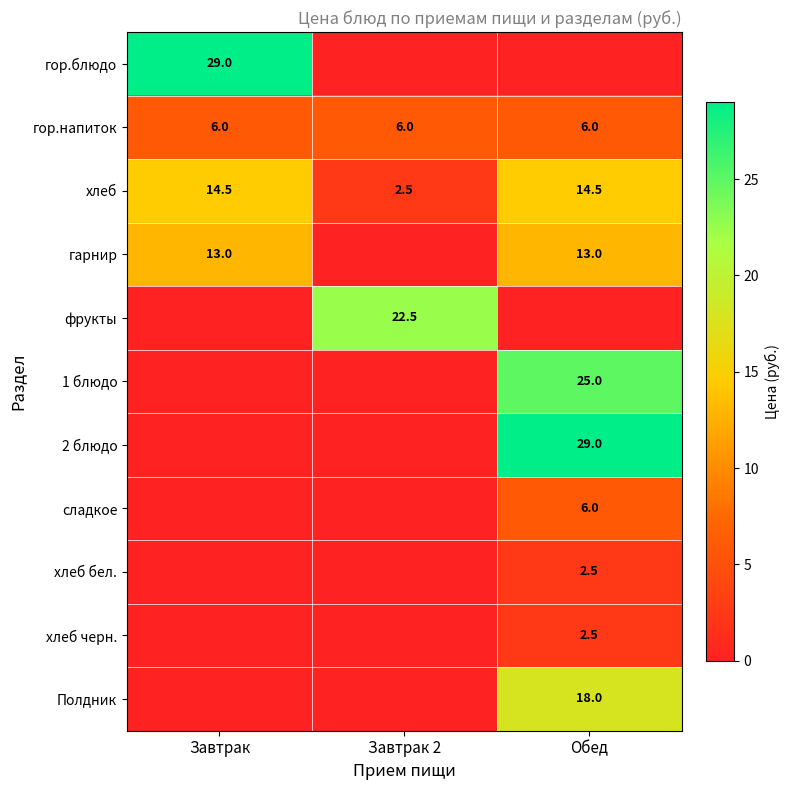

Which category has the lowest value in the хлеб series?

Завтрак 2